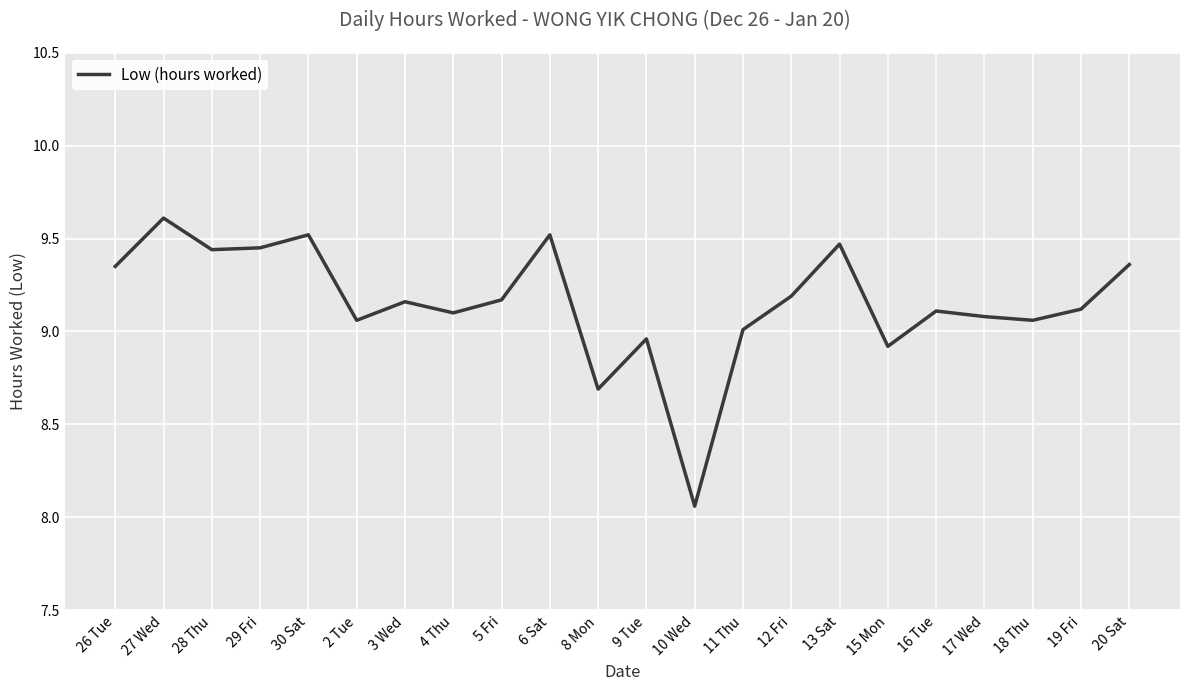

Does the chart display data point markers on the line(s)?

No